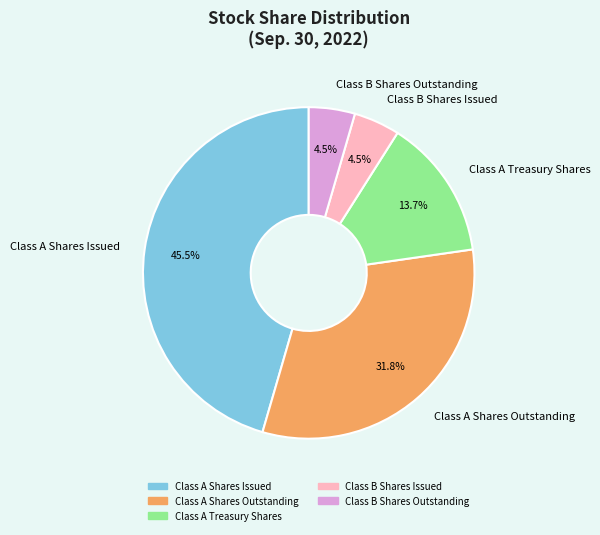

Is Class A Shares Outstanding the majority of the pie?

No